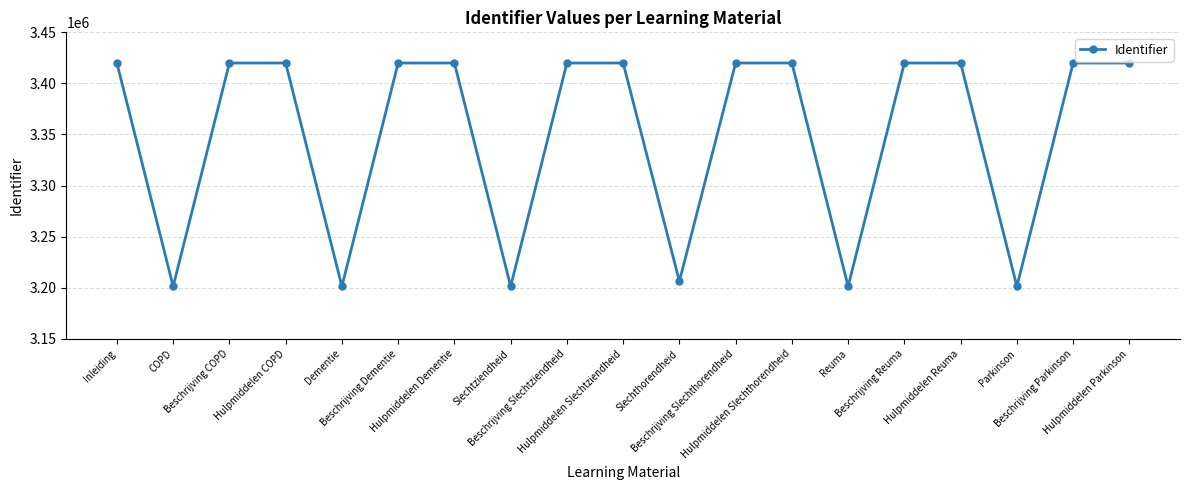

What is the value of the 10th point from the left?

3419974